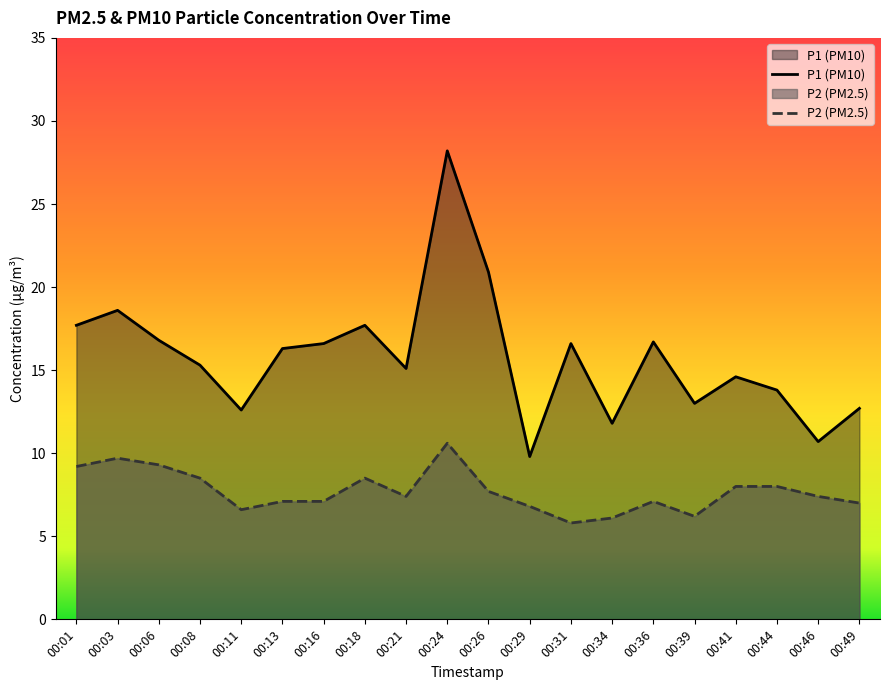

Read the P1 (PM10) value at 00:26.

20.9